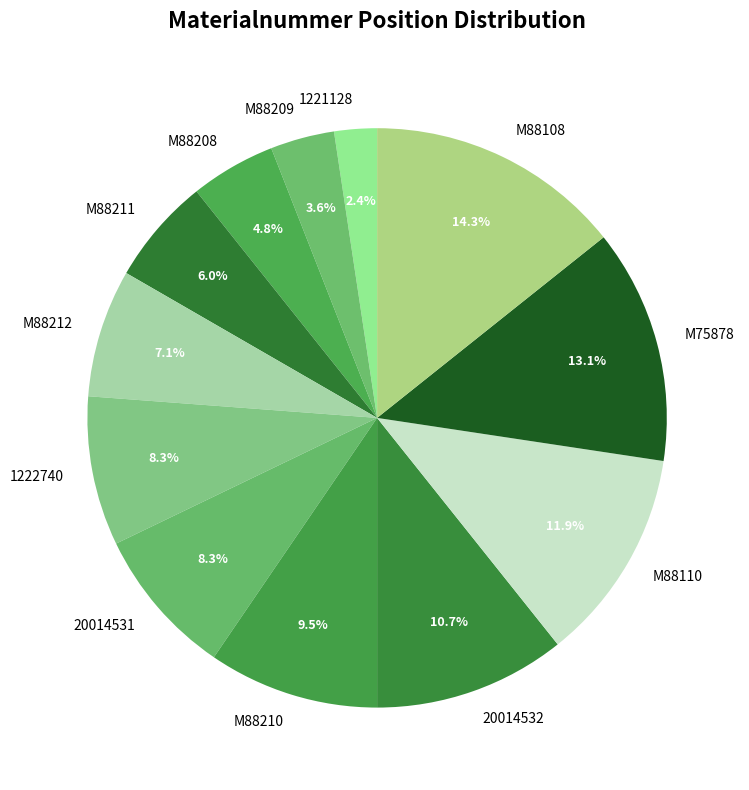

Approximately how many times larger is the value at 20014532 compared to M88211?

1.8